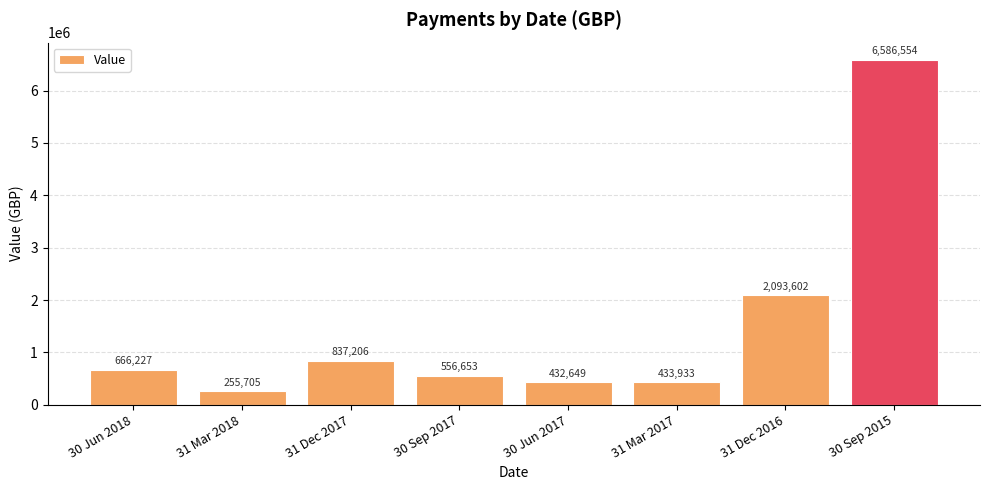

Reading left to right, what are all the values shown in this chart?

30 Jun 2018=666227	31 Mar 2018=255705	31 Dec 2017=837206	30 Sep 2017=556653	30 Jun 2017=432649	31 Mar 2017=433933	31 Dec 2016=2093602	30 Sep 2015=6586554